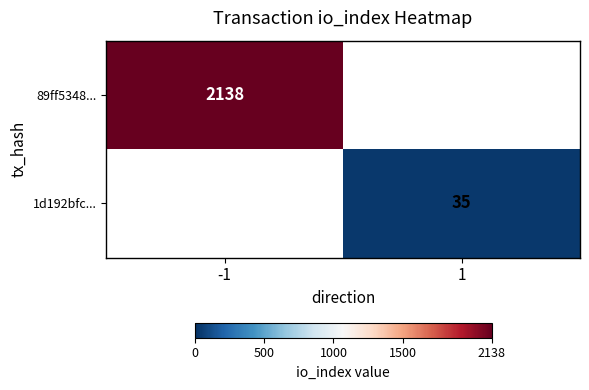

Is it true that 89ff5348... equals 2138 at -1?

True